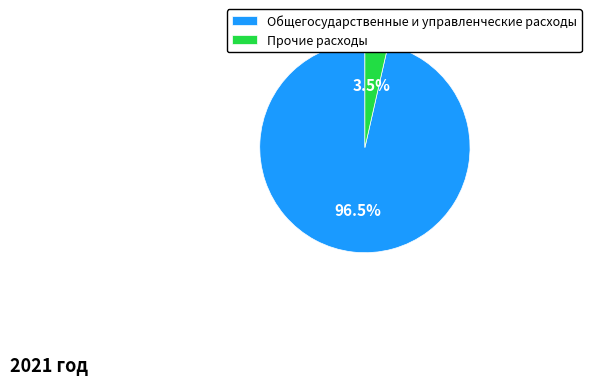

Which has a higher value, Общегосударственные и управленческие расходы or Прочие расходы?

Общегосударственные и управленческие расходы